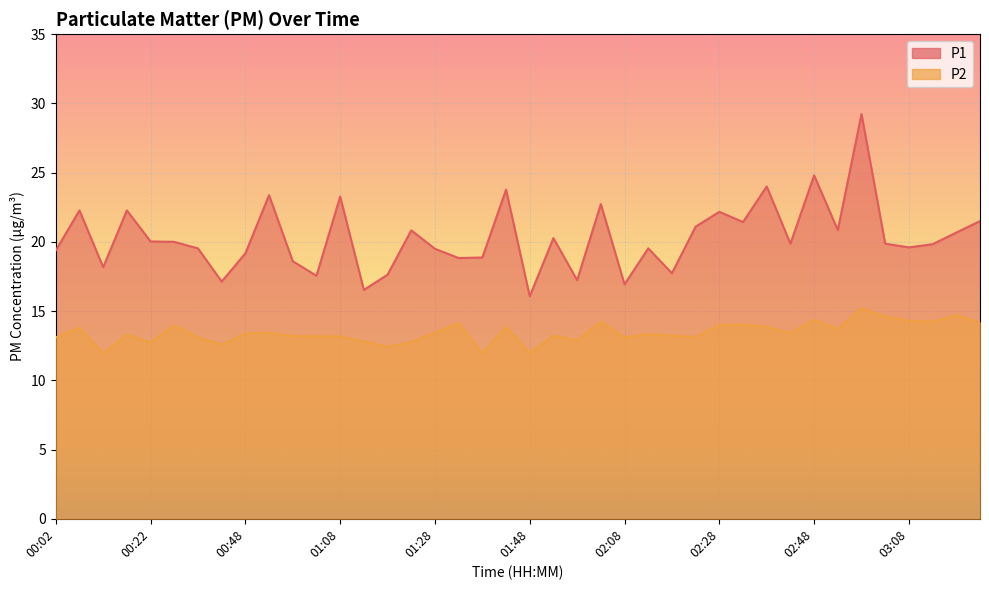

True or false: P2 and P1 intersect in this chart.

False